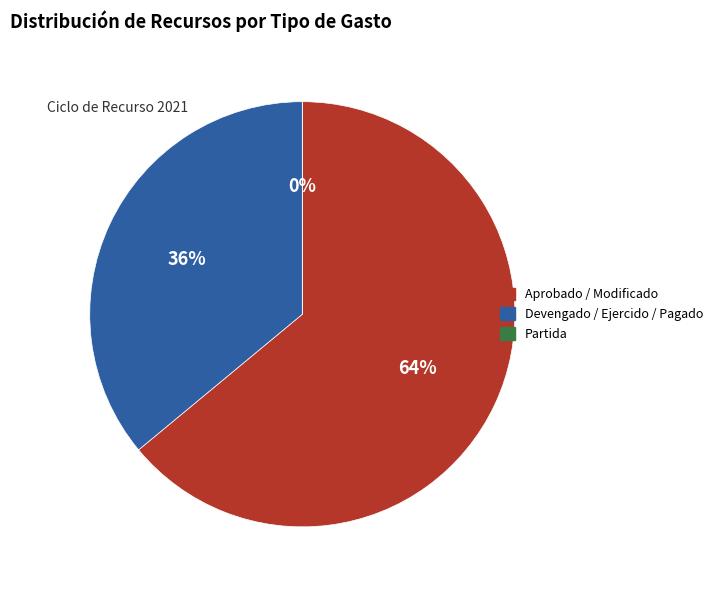

What is the change in value from Devengado / Ejercido / Pagado to Partida?

-739154887